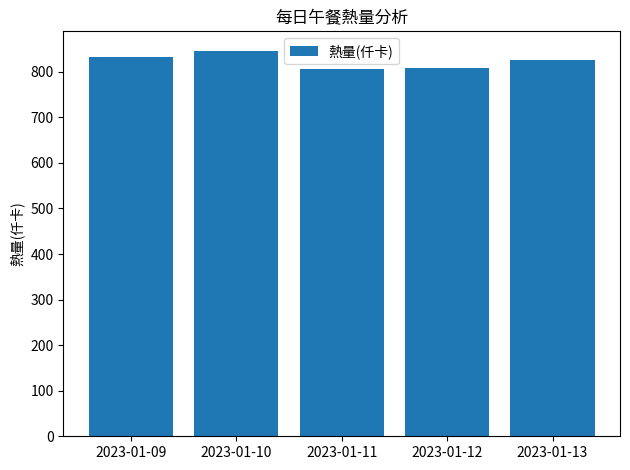

The value at 2023-01-13 is 825.0. True or false?

True